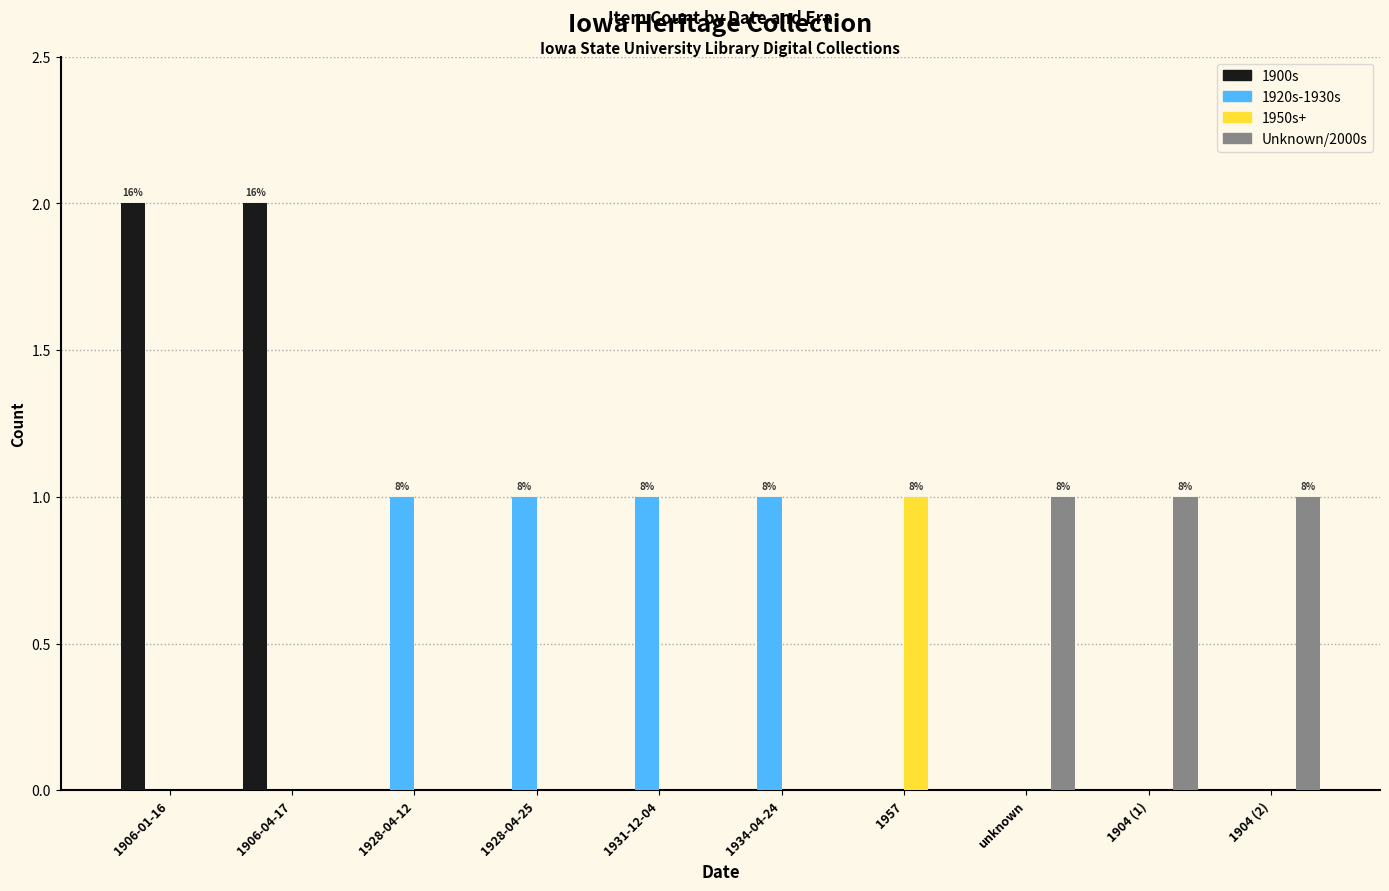

How many groups of bars are there?

10